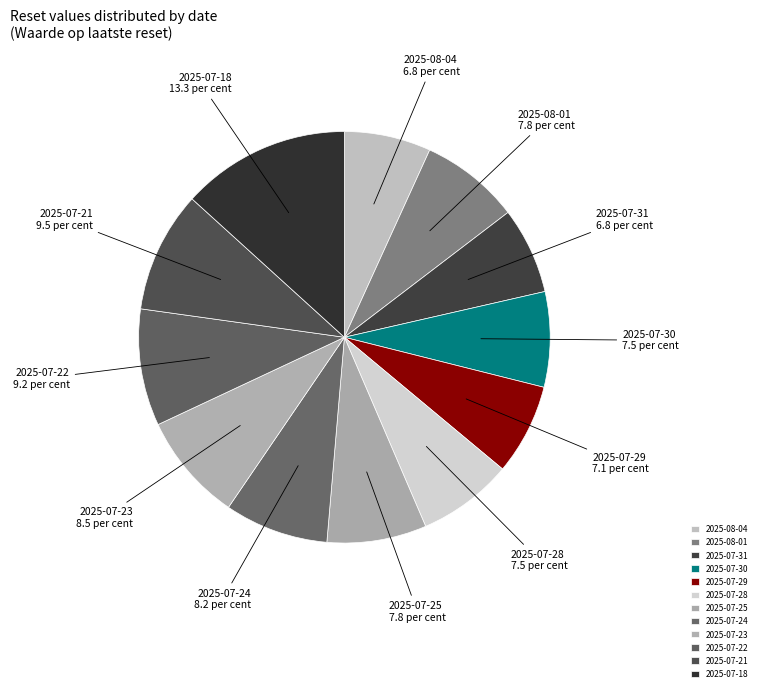

The 2025-07-31 slice represents 7% of the pie. True or false?

True